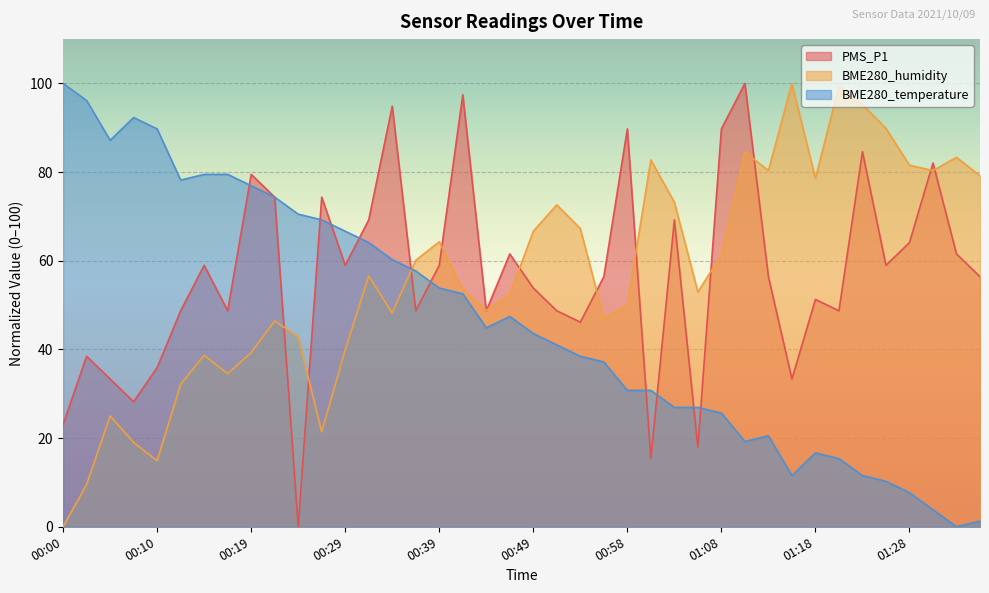

At which category does the chart reach its minimum across all series?

00:24